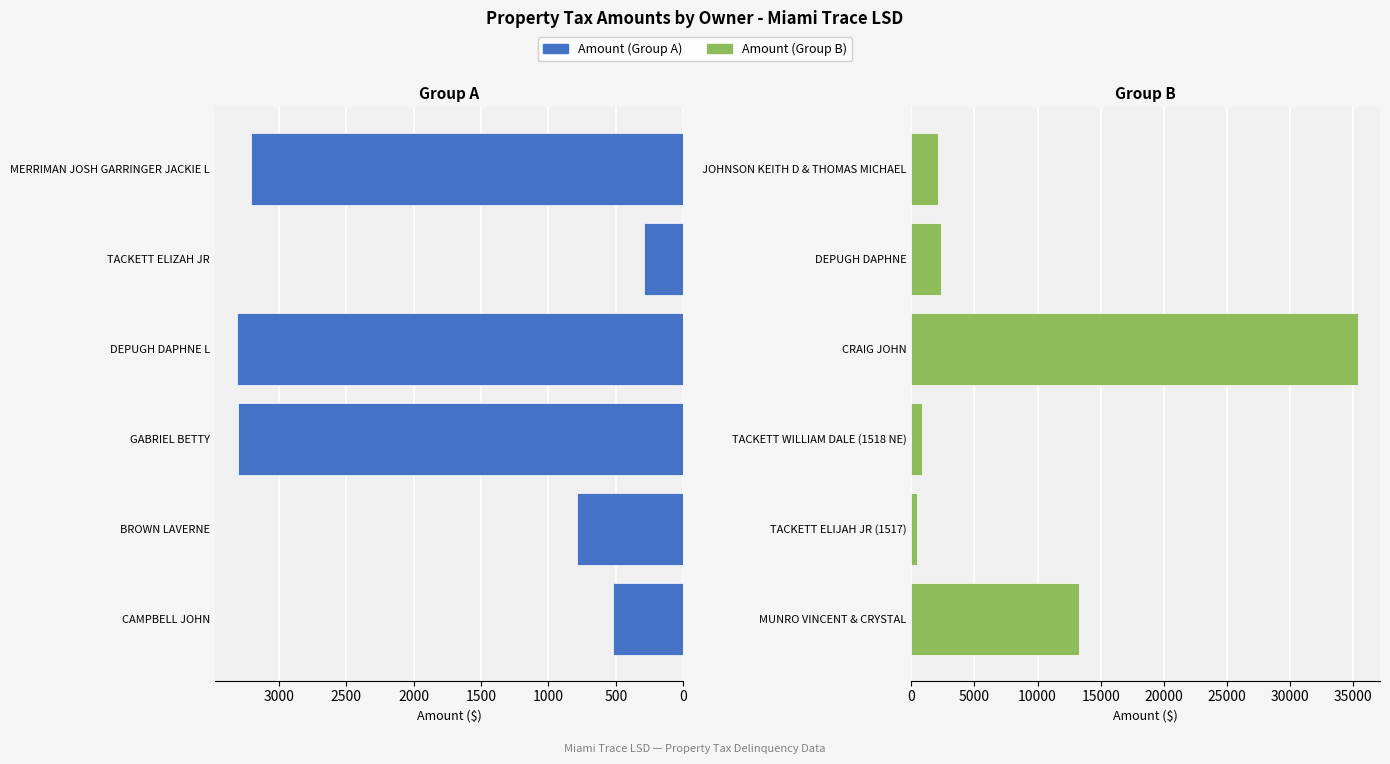

The Amount (Group B) series shows 566.5 at TACKETT WILLIAM DALE (1518 NE). True or false?

False